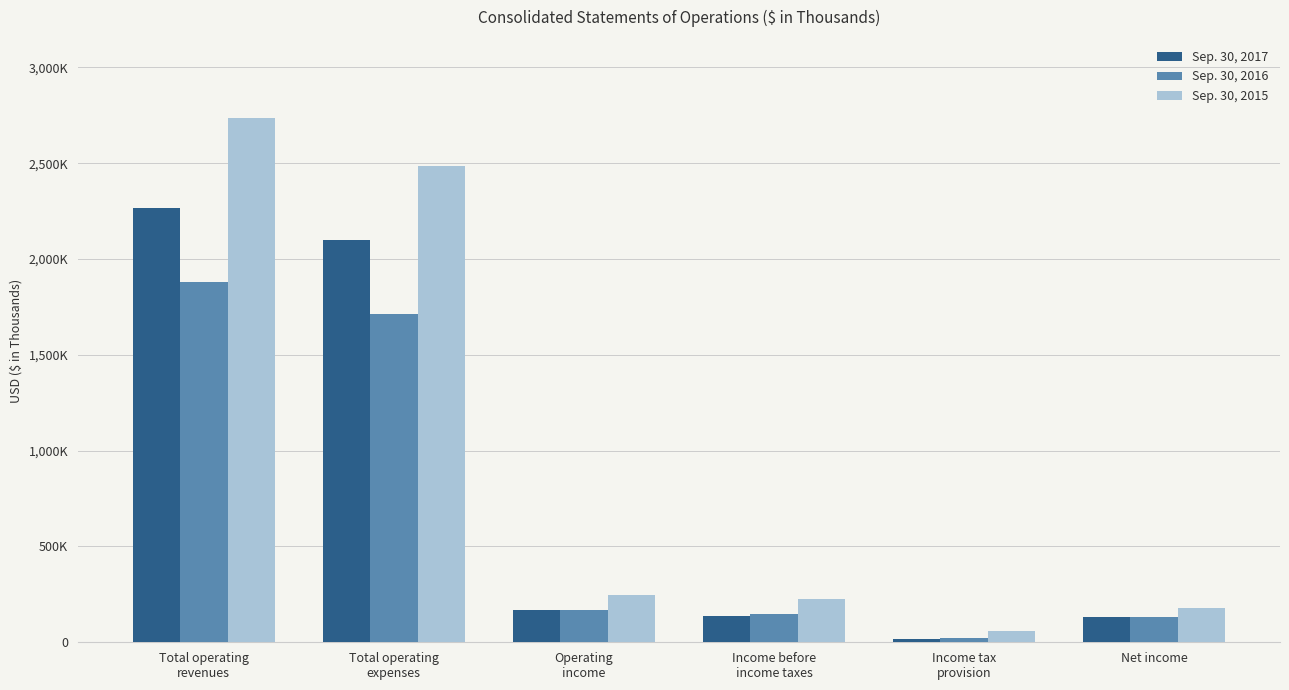

What is the value of the Sep. 30, 2017 bar at the 5th from the left?

18343